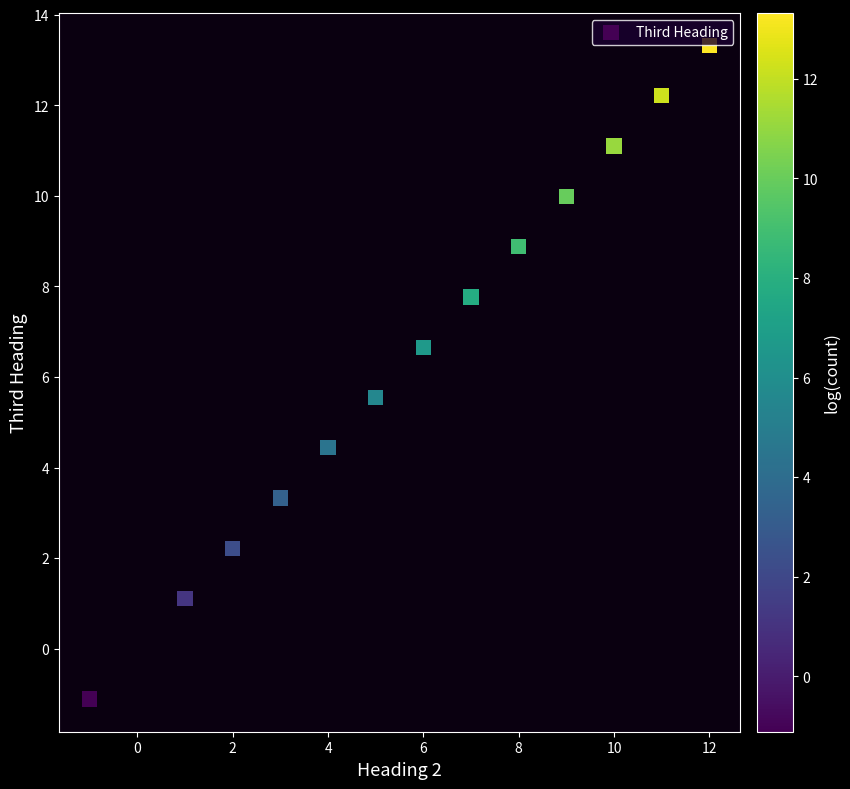

What is the range of X values (max minus min)?

13.0